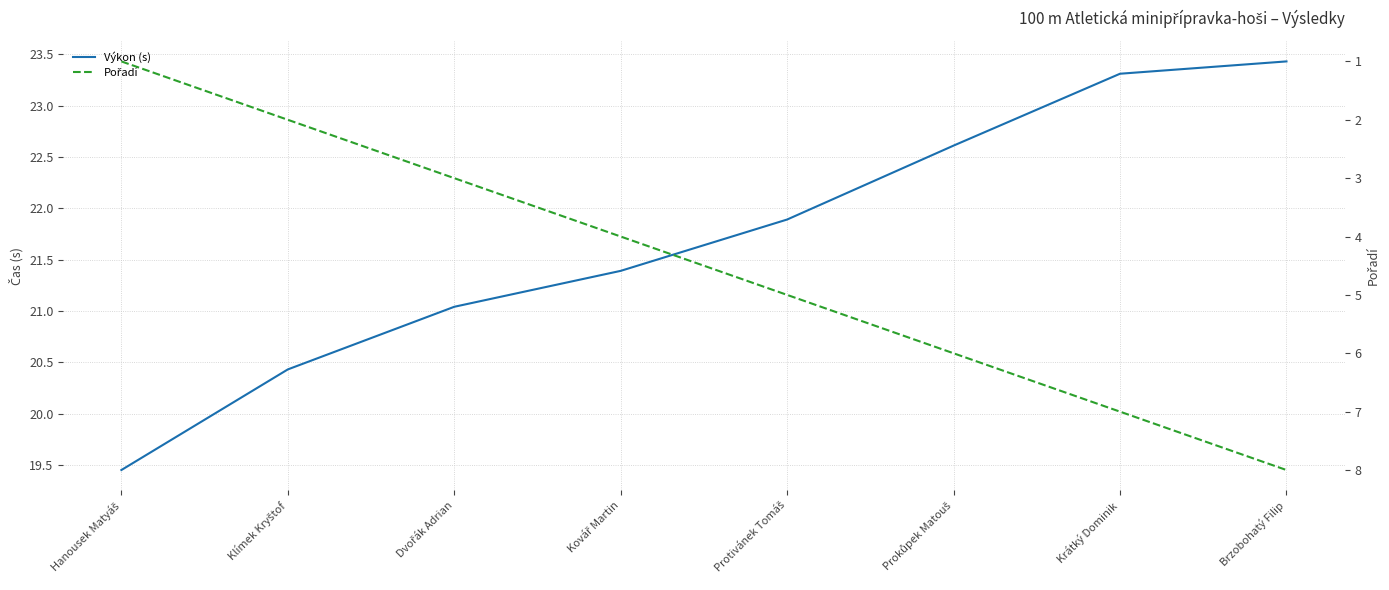

What is the label of the 8th point from the right?

Hanousek Matyáš